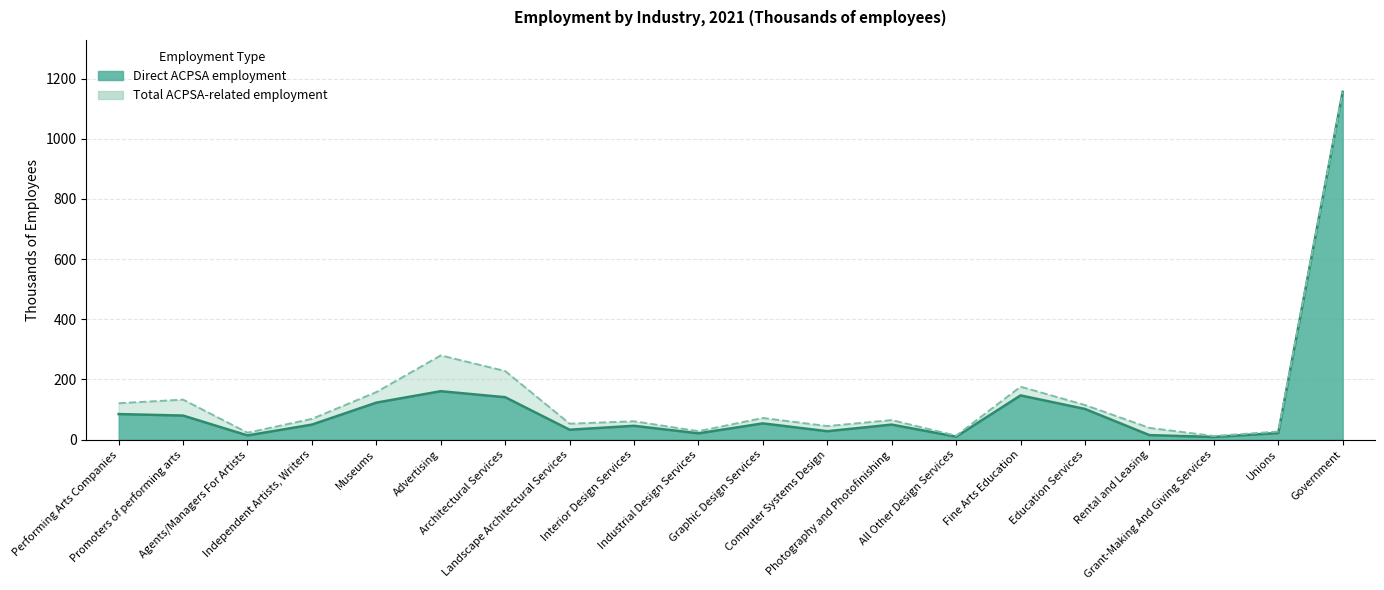

Which series has the largest range (max minus min)?

Direct ACPSA employment